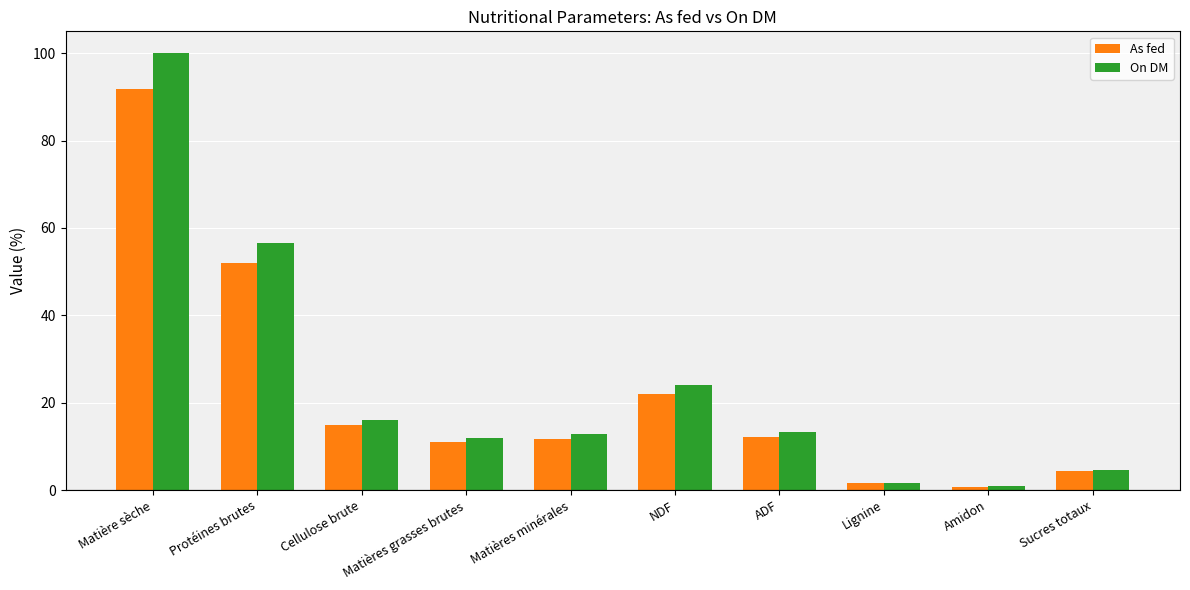

Rank the series by their average value, from lowest to highest.

As fed, On DM